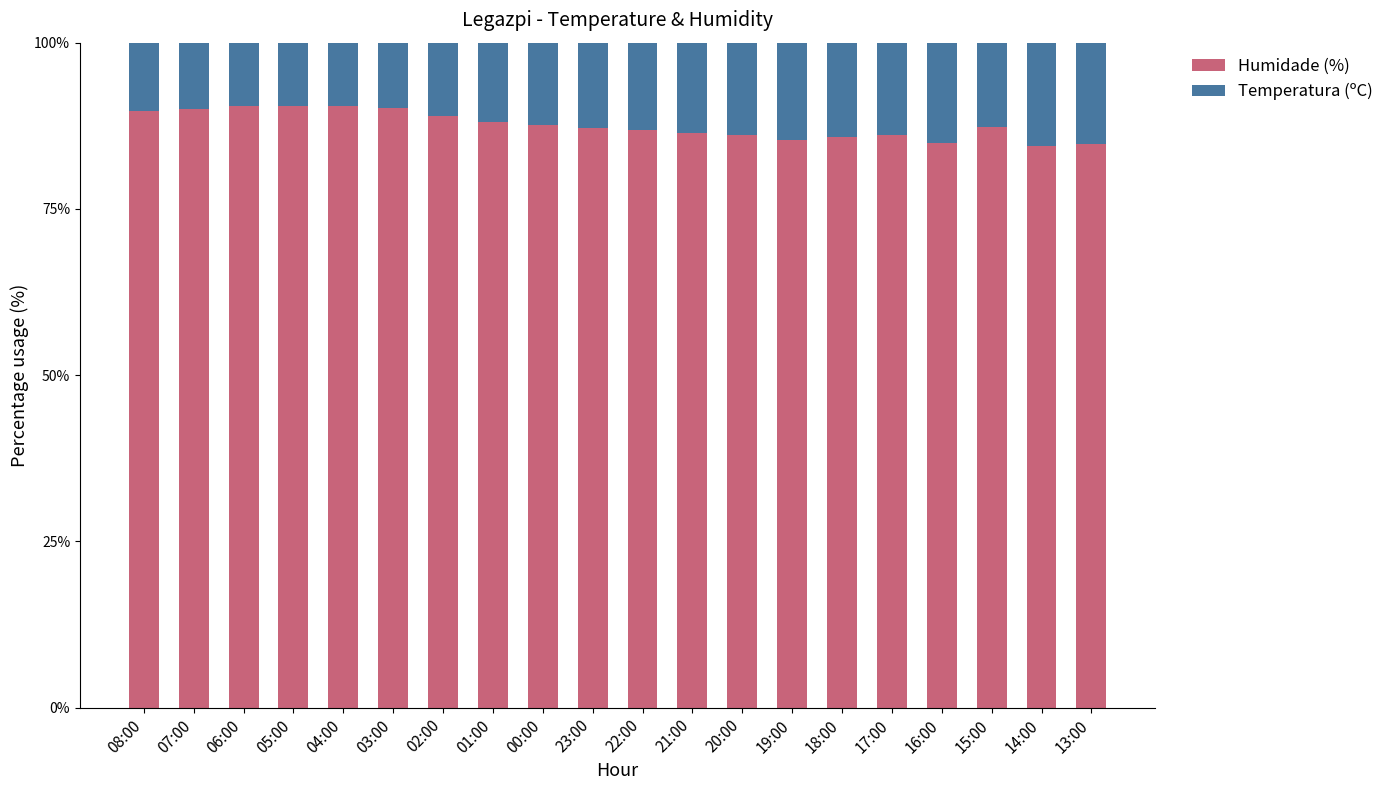

True or false: Humidade (%) has a value of 132.0 at 14:00.

False